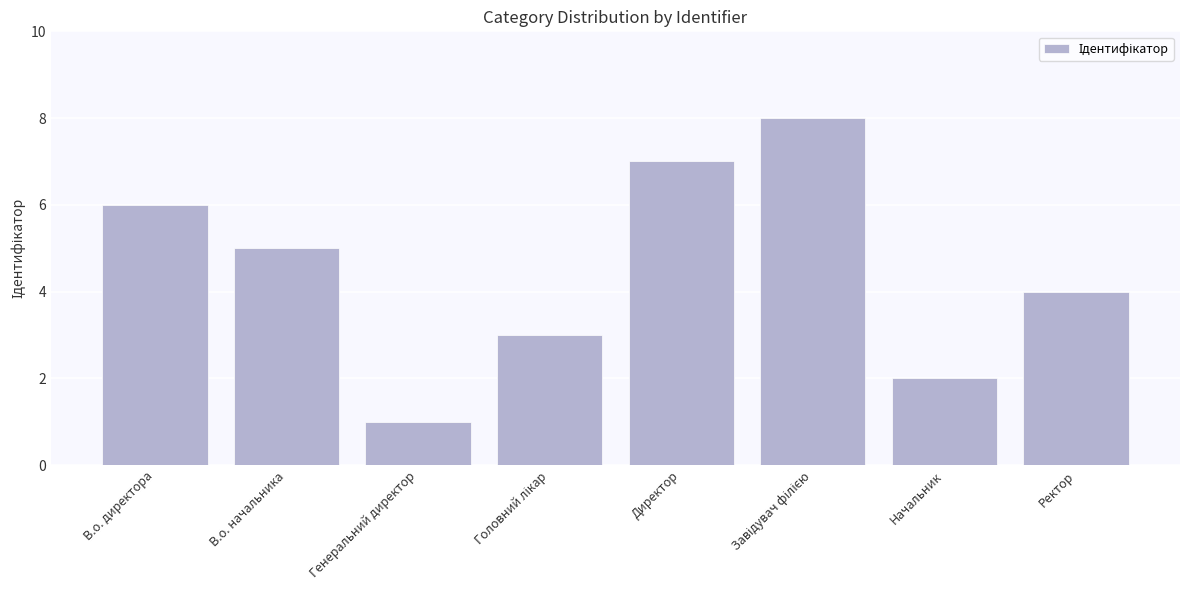

What is the approximate value at В.о. начальника?

5